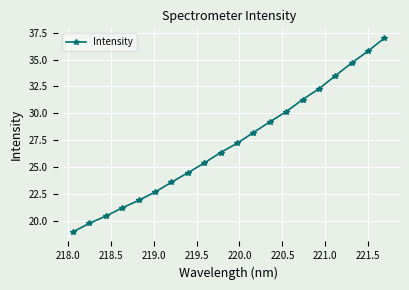

True or false: there are more than 1 points higher than both neighbors.

False